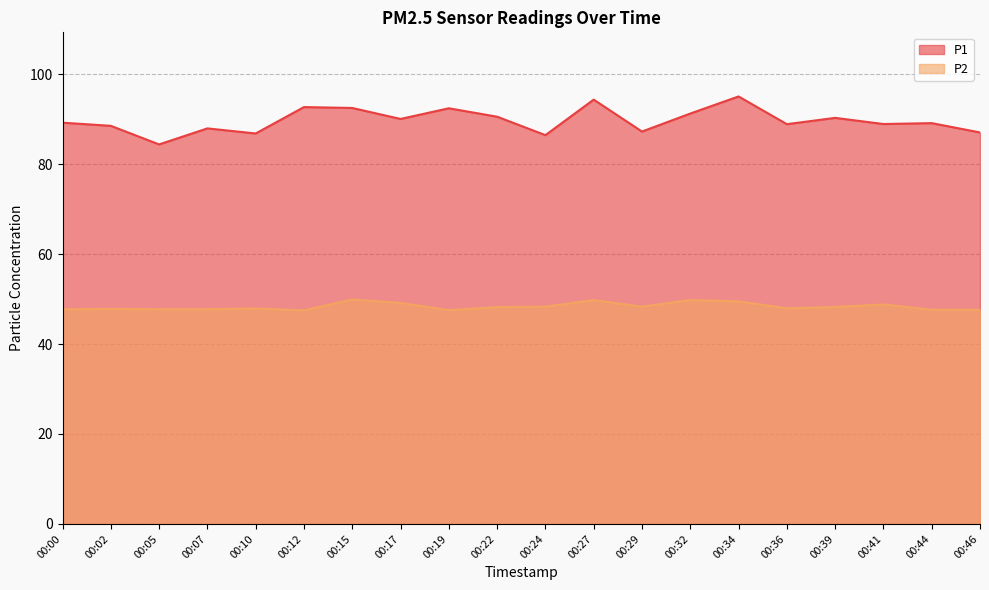

List the labels in order of P1 value, smallest first.

00:05, 00:24, 00:10, 00:46, 00:29, 00:07, 00:02, 00:36, 00:41, 00:44, 00:00, 00:17, 00:39, 00:22, 00:32, 00:19, 00:15, 00:12, 00:27, 00:34